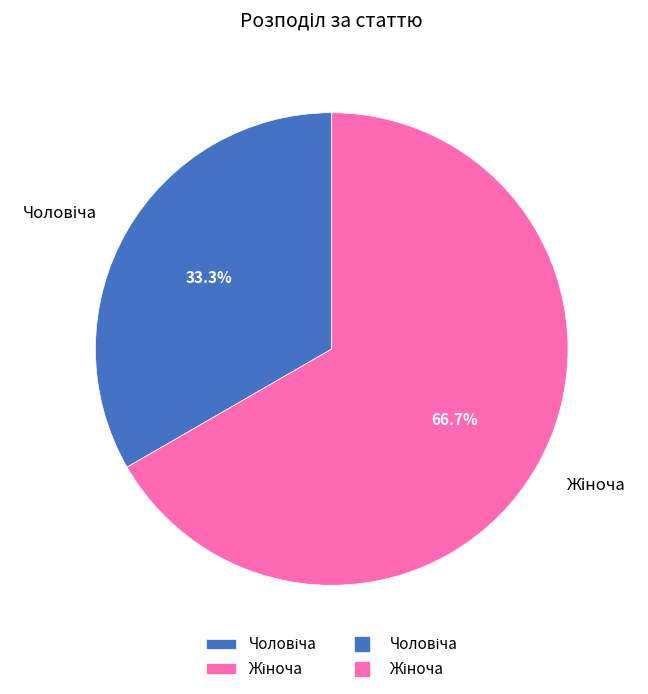

Is there any slice that represents more than half of the pie?

Yes